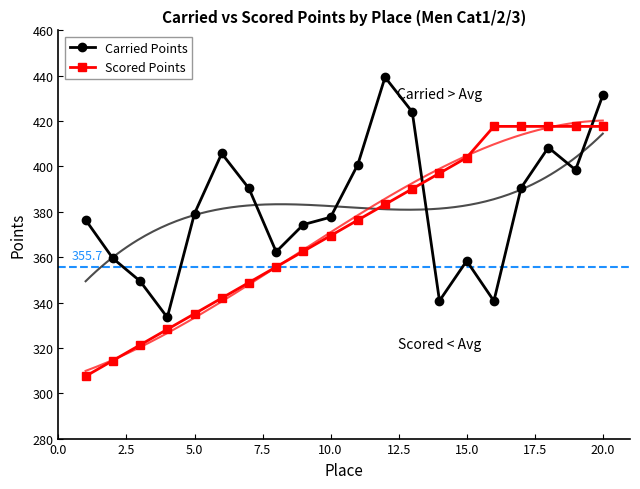

Is it true that Carried Points equals 184.4 at 10.0?

False